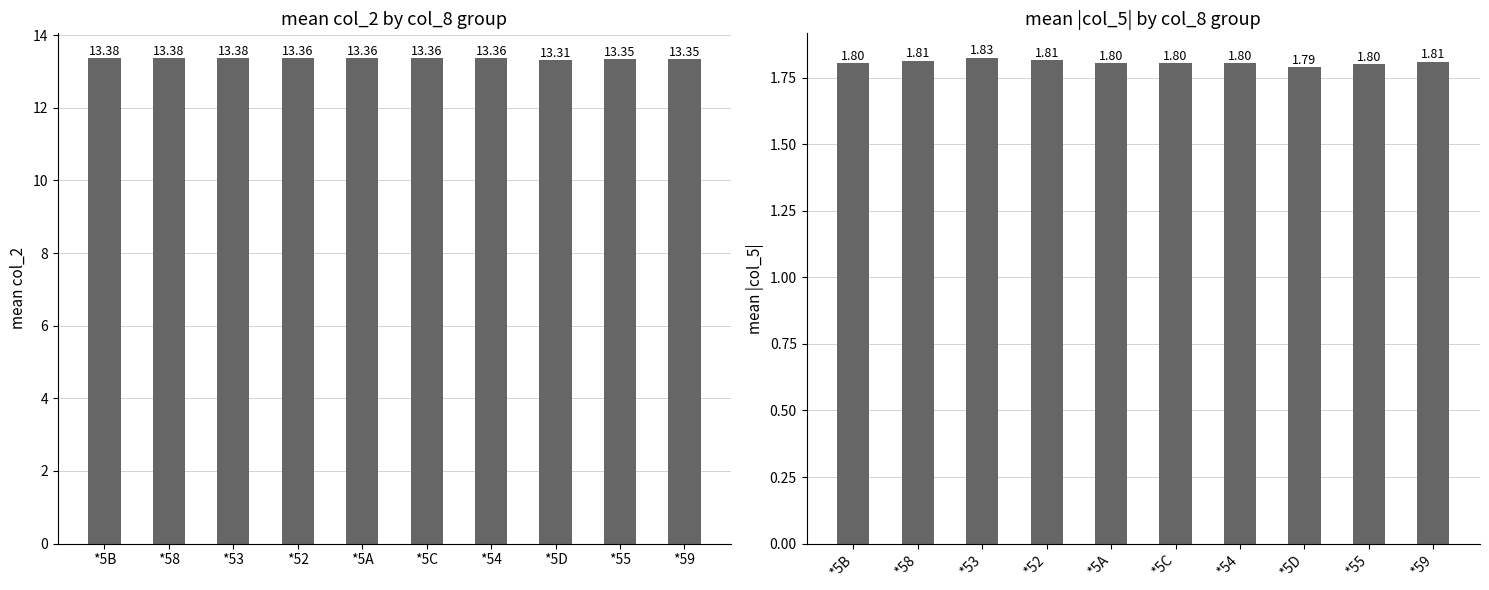

How many bars are there in total?

20